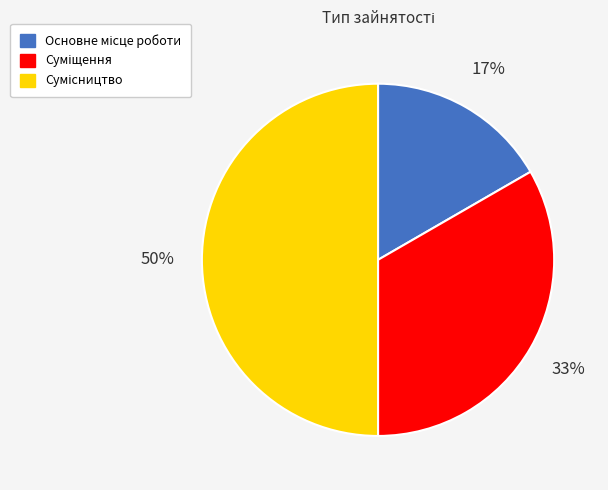

To the nearest percent, what is the difference between the largest and smallest slice percentages?

33%